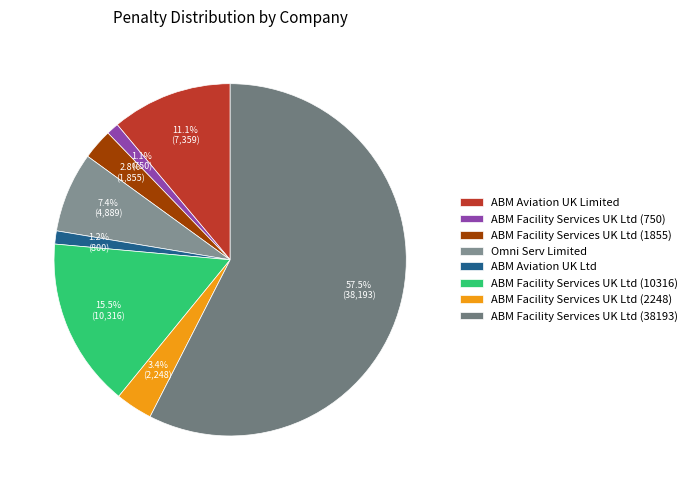

What is the majority slice?

ABM Facility Services UK Ltd (38193)